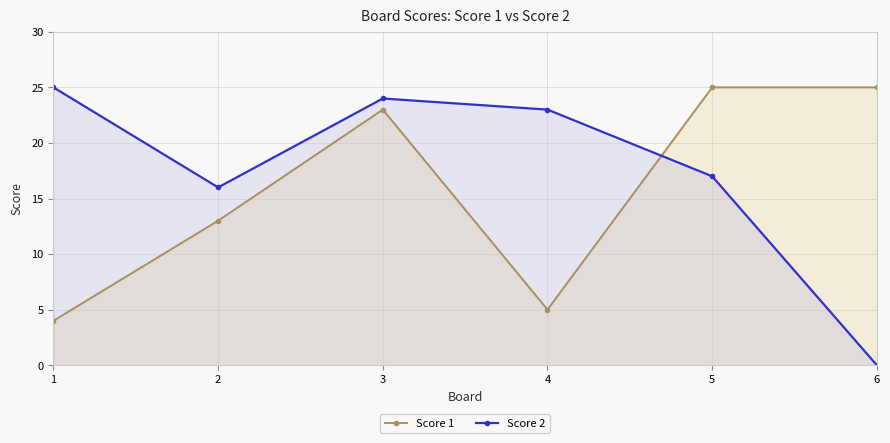

True or false: Score 1 has more than 0 points higher than both neighbors.

True